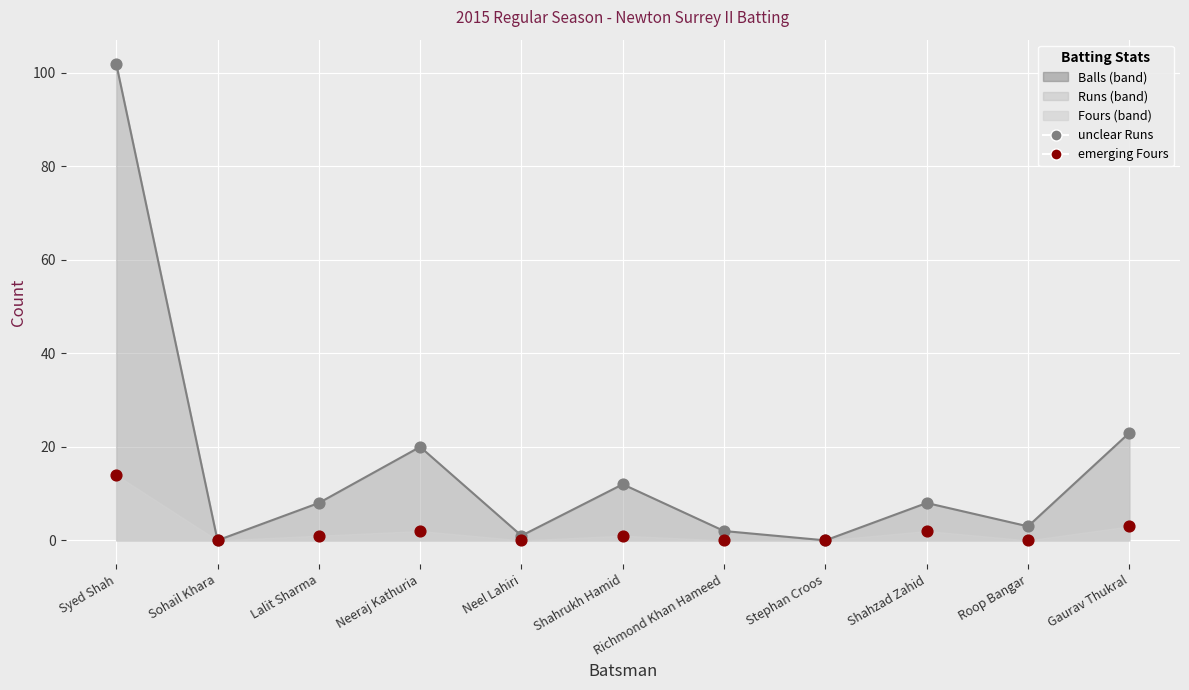

Which series has the largest Y range (max minus min)?

unclear Runs